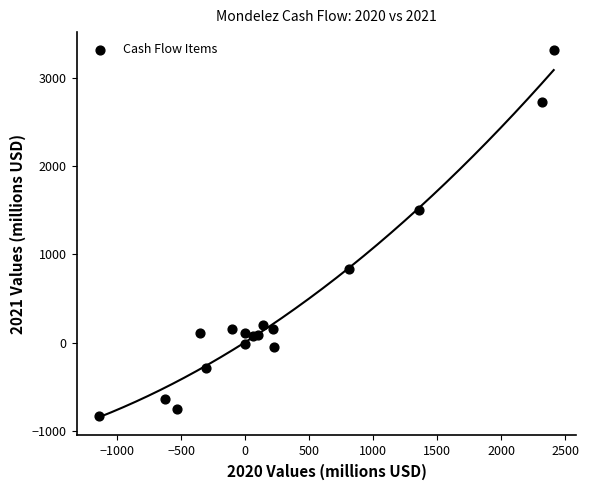

What Y value in the scatter plot is closest to 1238?

1498